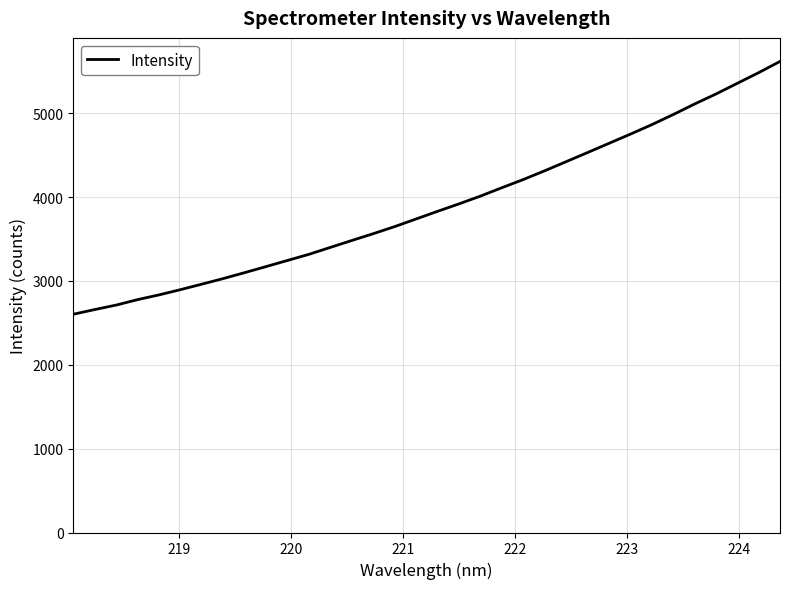

What is the average value?

3897.2